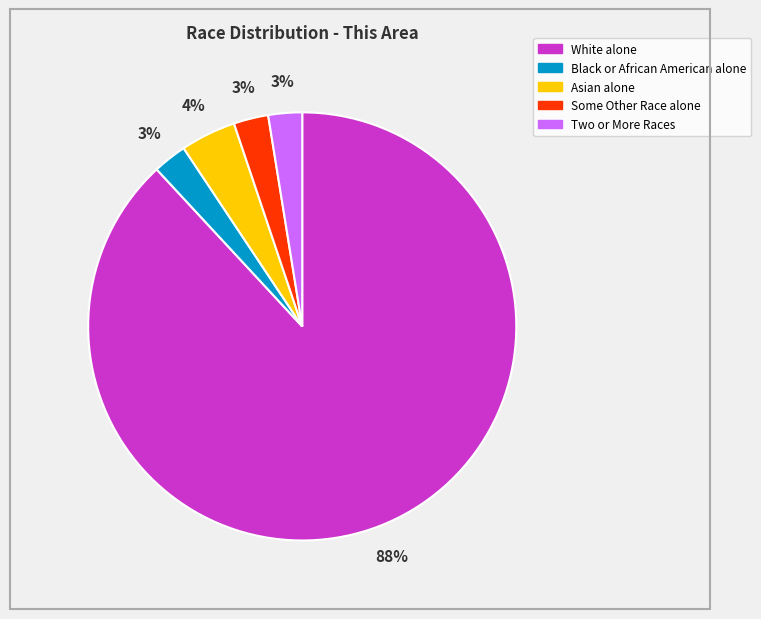

How many segments does this pie chart have?

5